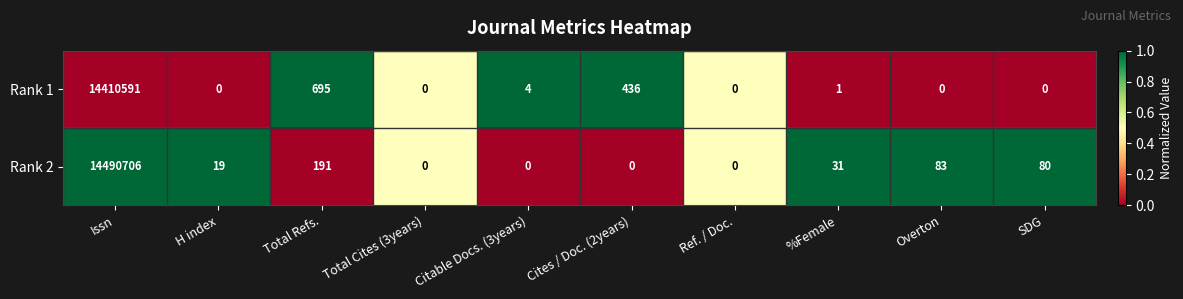

True or false: Rank 1 has a value of 8338106 at Overton.

False